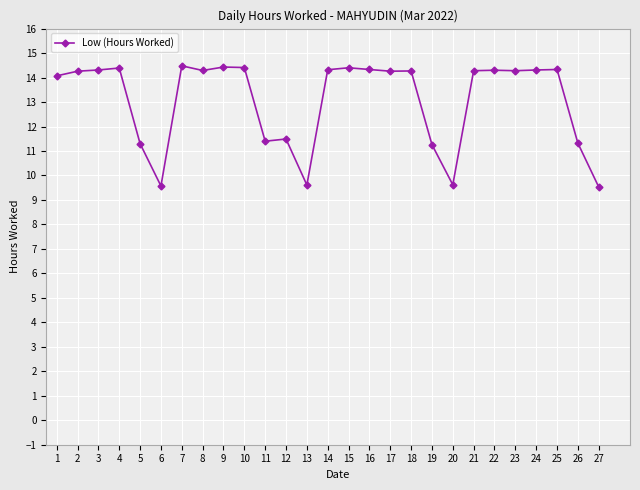

What is the minimum value shown in the chart?

9.5